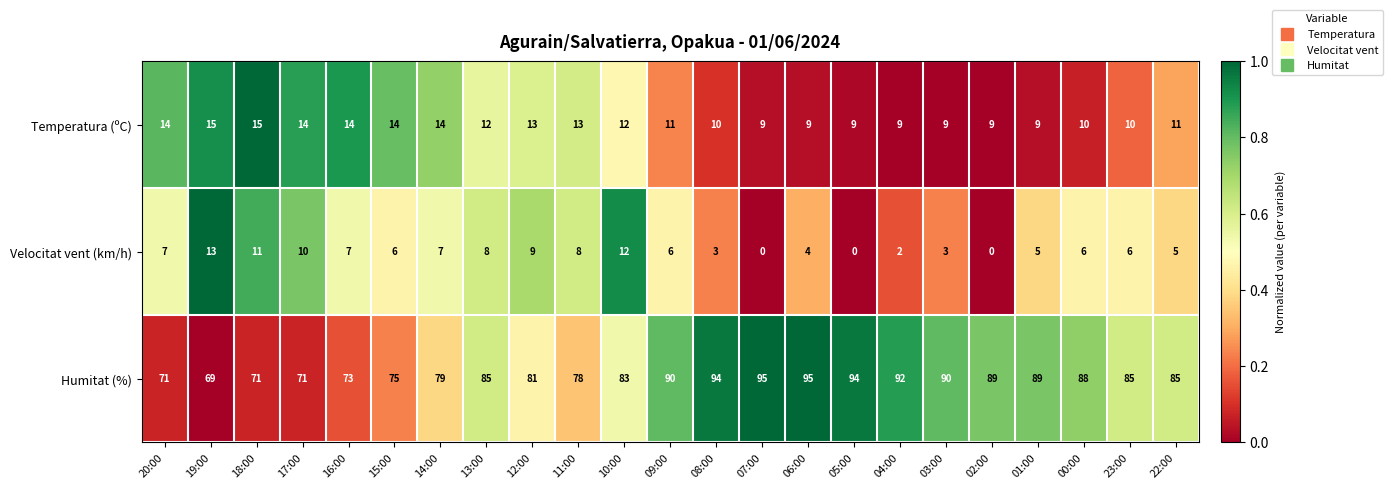

List the series in order of their peak value, lowest first.

Velocitat vent (km/h), Temperatura (ºC), Humitat (%)